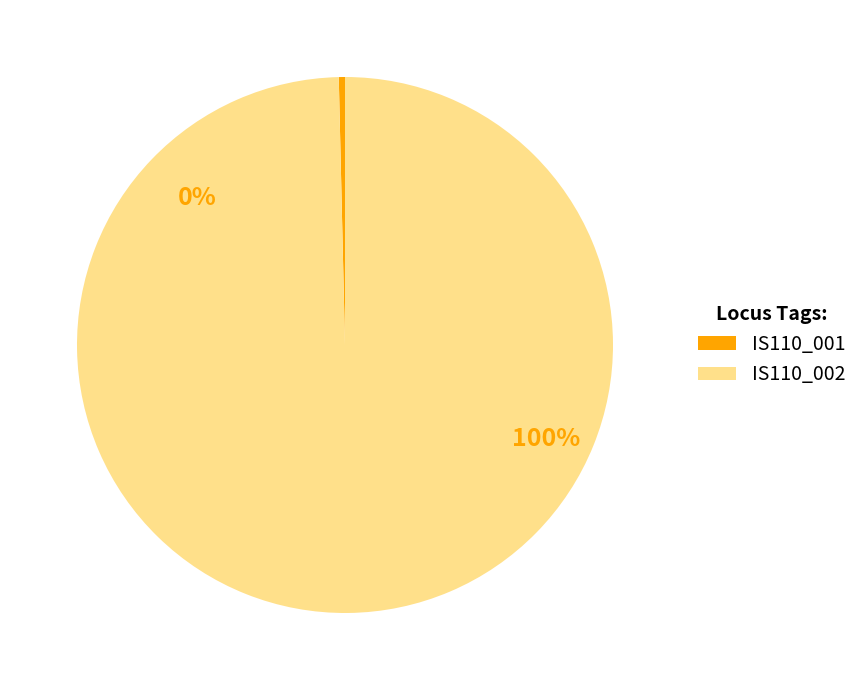

What percentage is the IS110_002 slice, to the nearest percent?

100%